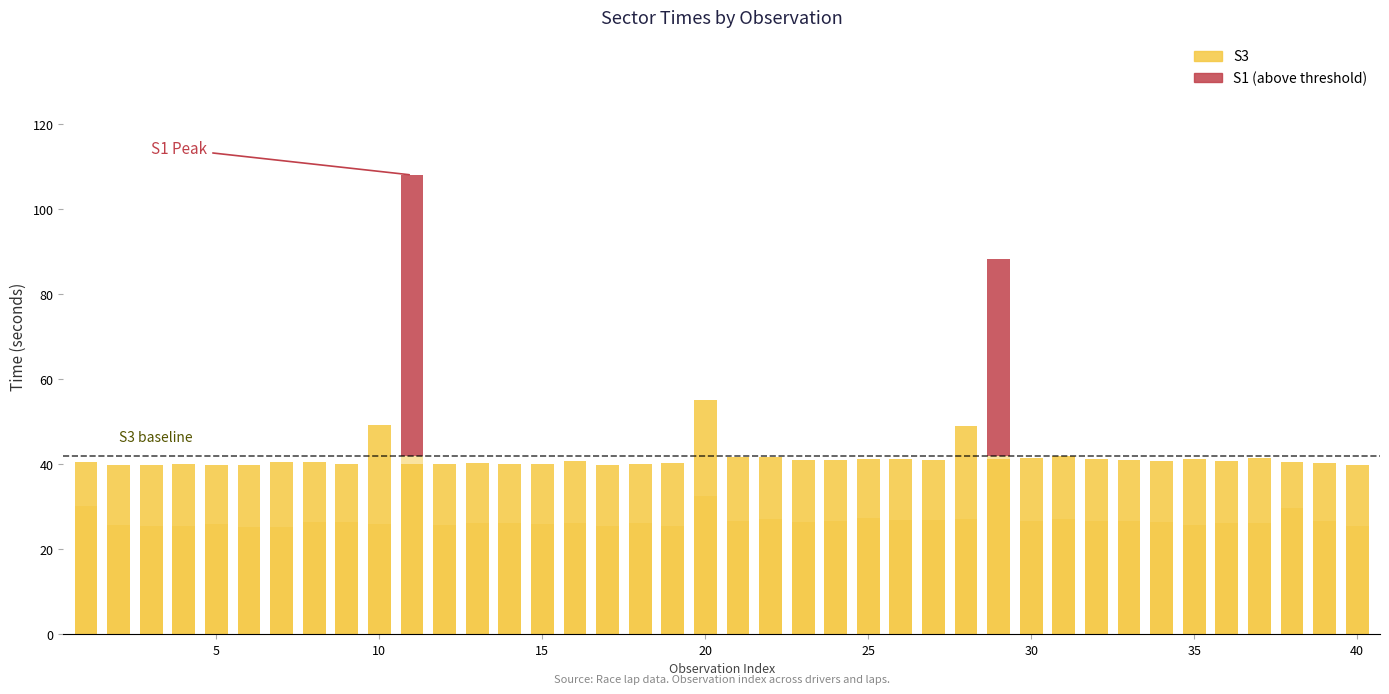

The value of S3 at 20 is 29.6. True or false?

False